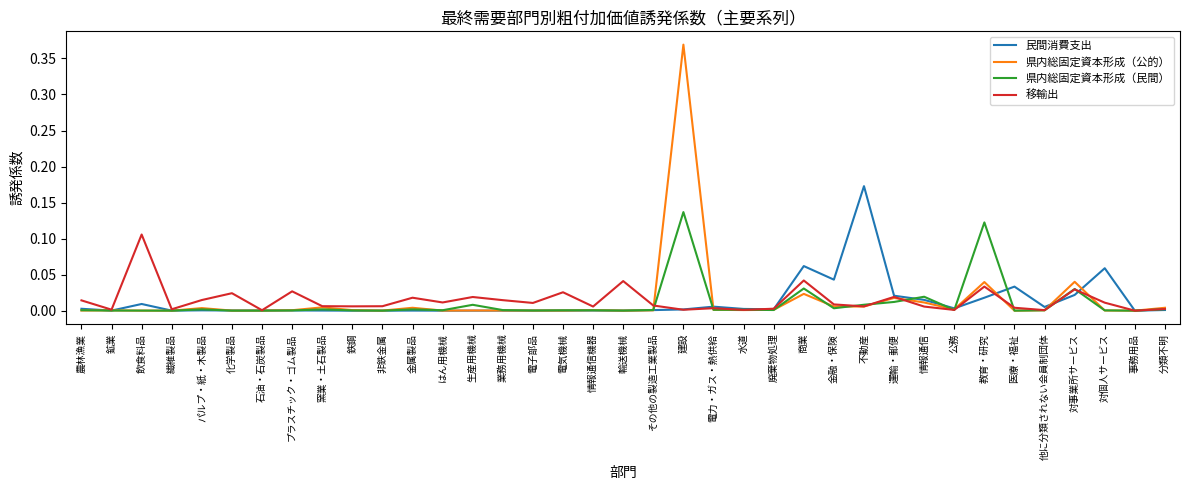

Between 金属製品 and 事務用品, which series saw the biggest shift?

移輸出